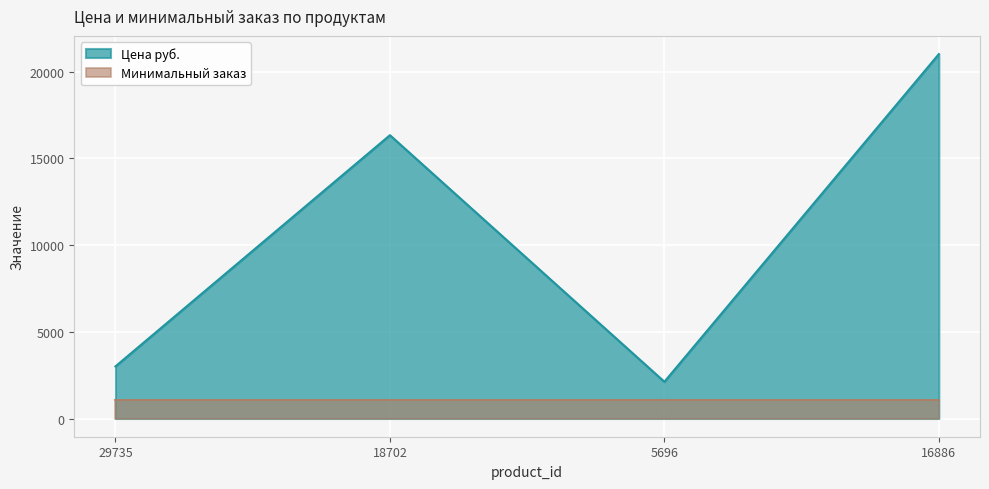

Which series has the largest total across all categories?

Цена руб.